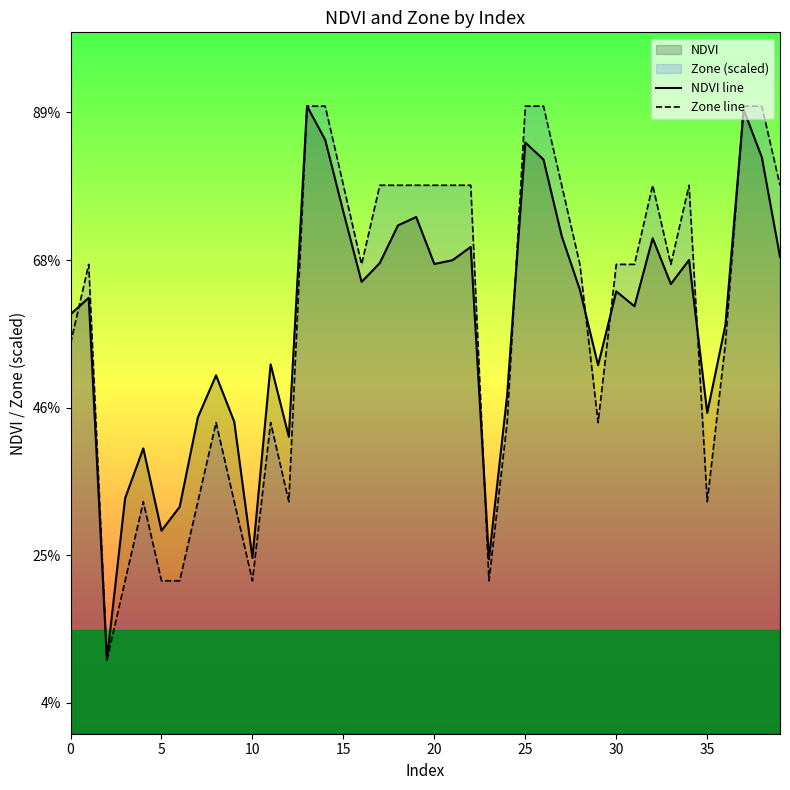

Which series has the largest total across all categories?

Zone line